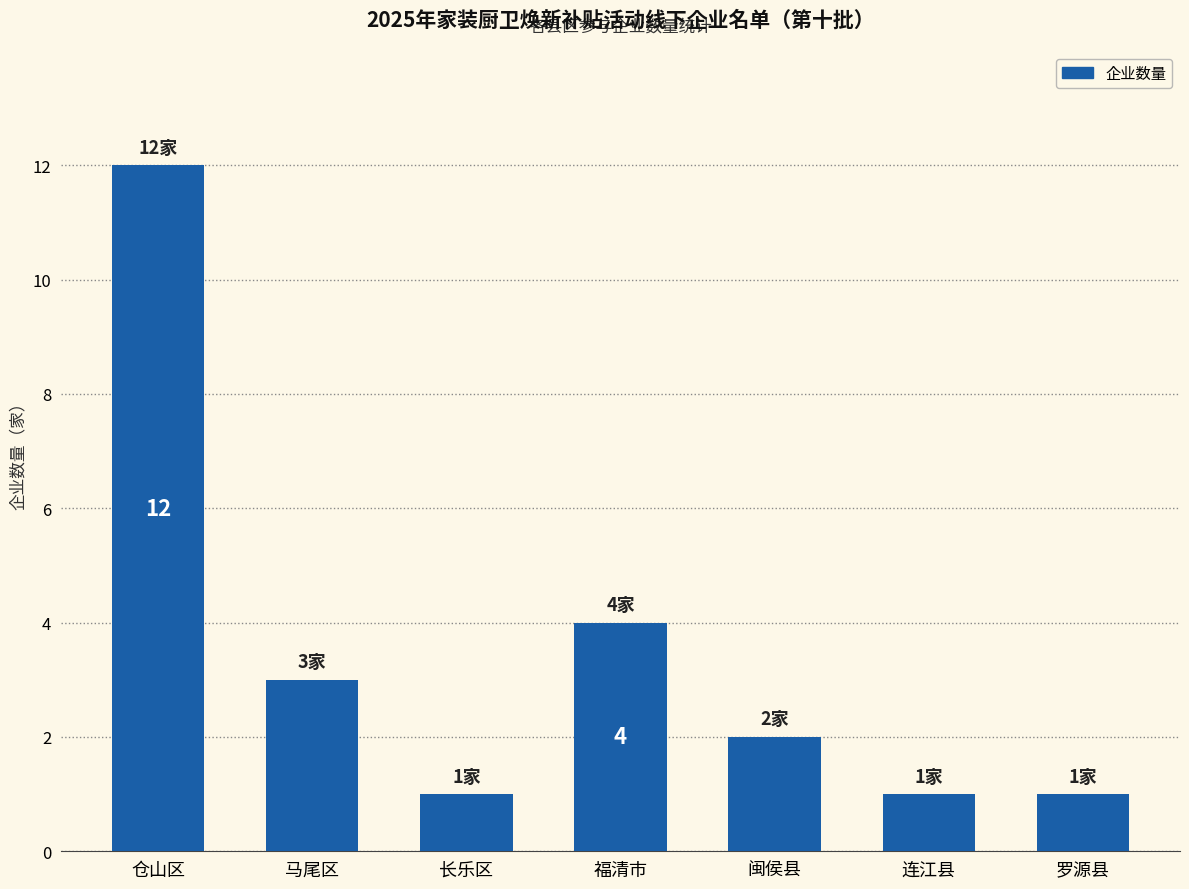

Reading left to right, what are all the values shown in this chart?

12	3	1	4	2	1	1